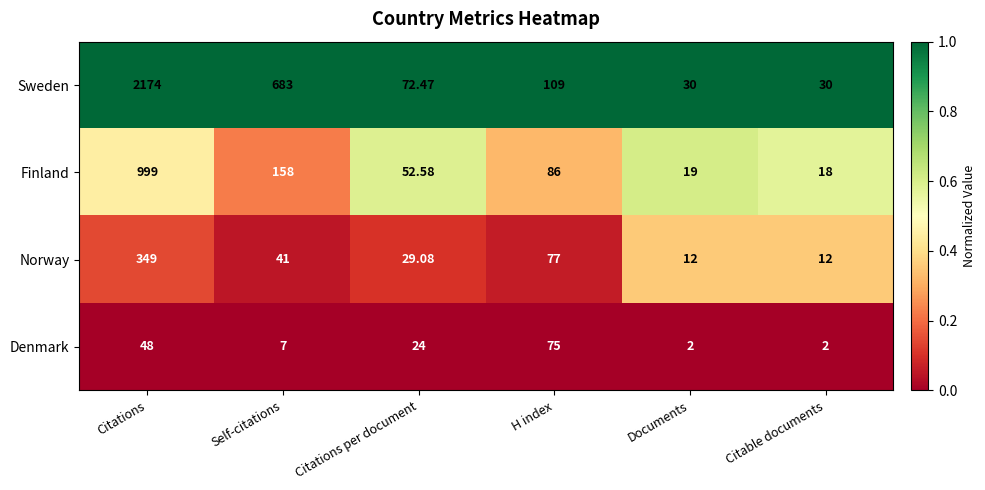

At which category is the sum across all series the highest?

Citations